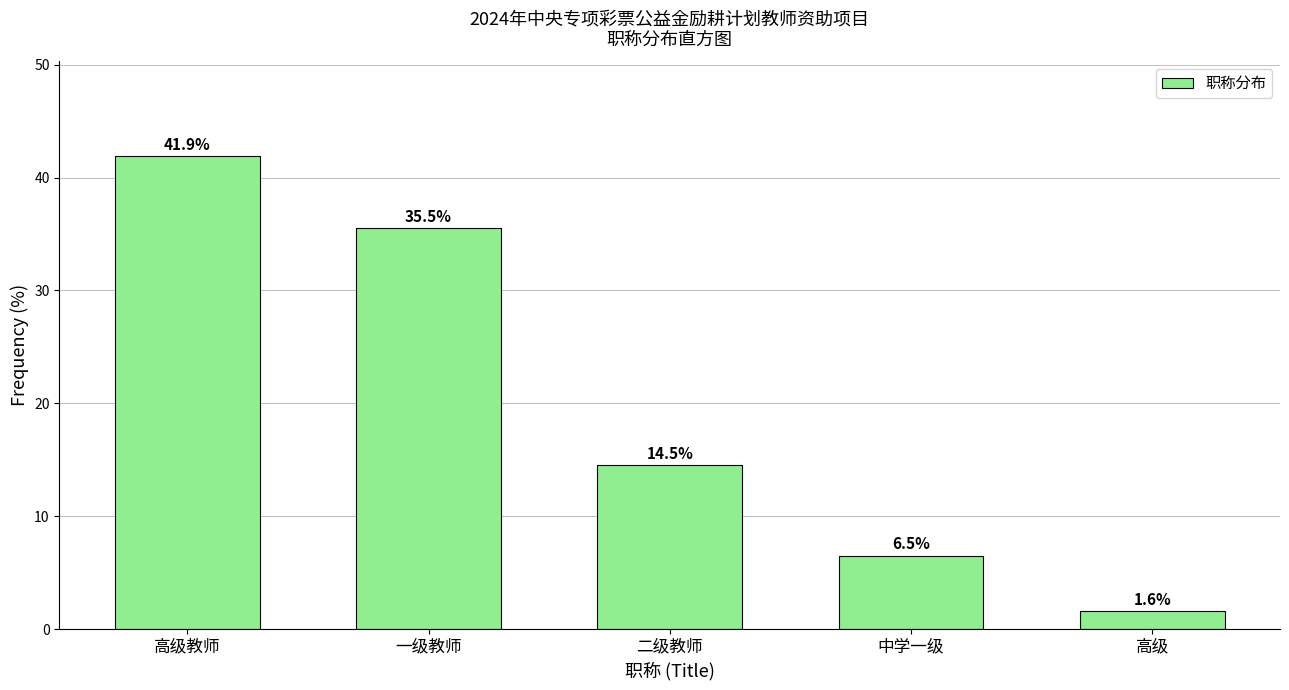

Reading right to left, transcribe all the data shown in this chart.

1.6	6.5	14.5	35.5	41.9